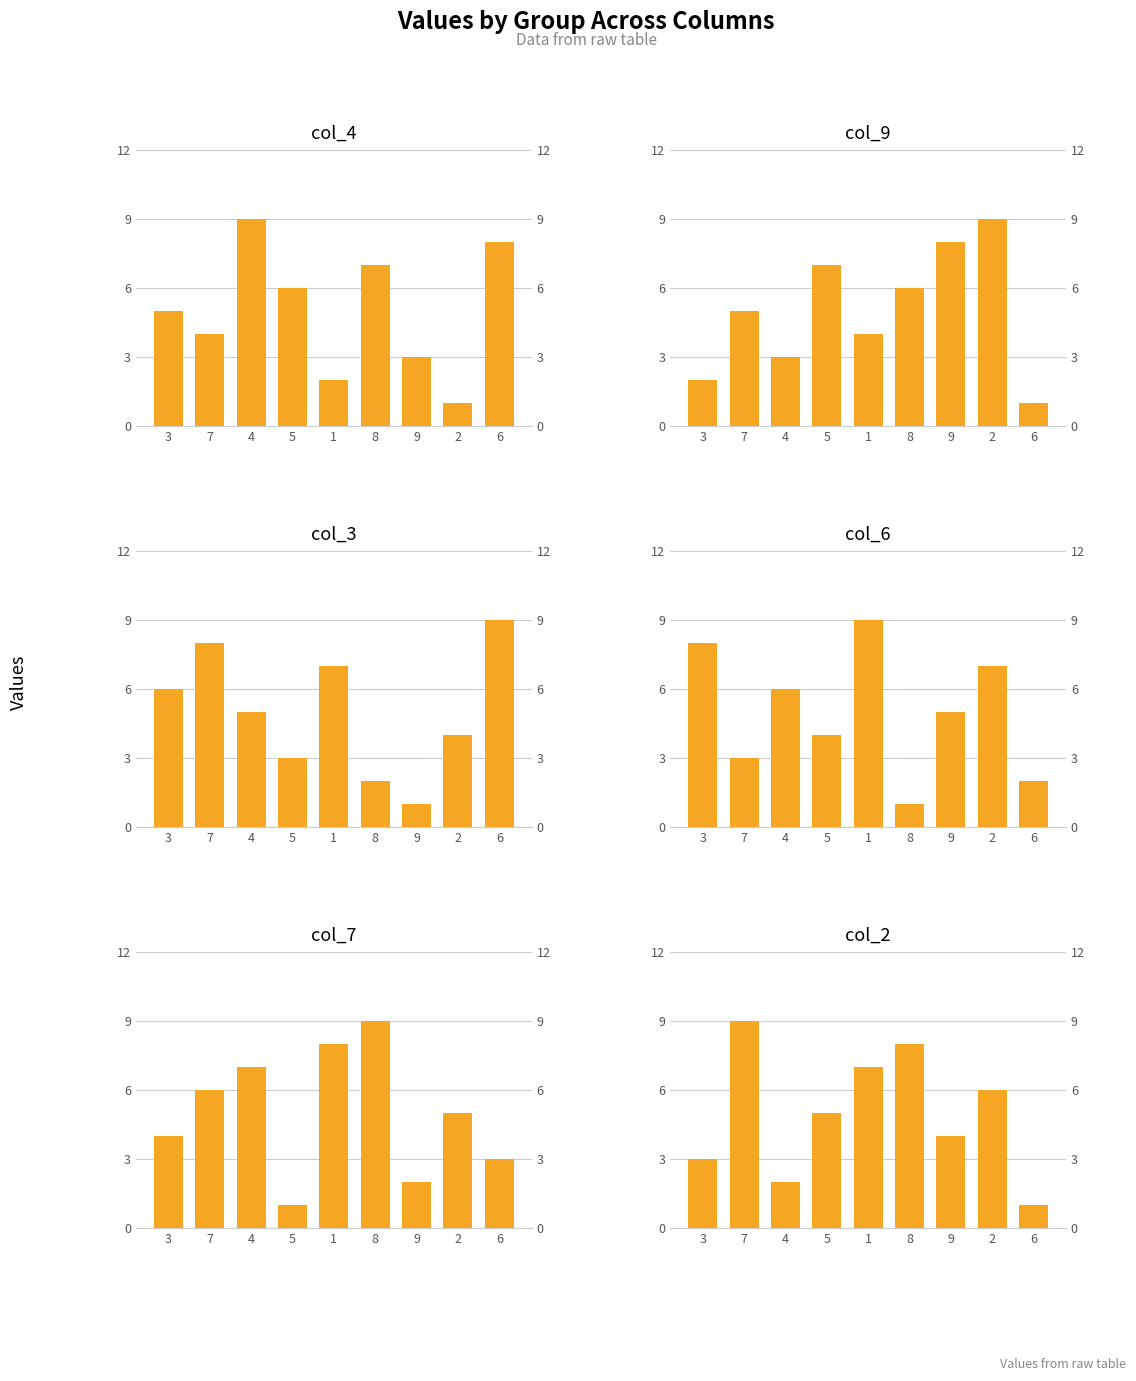

What are all the series names shown in the legend?

col_4, col_9, col_3, col_6, col_7, col_2